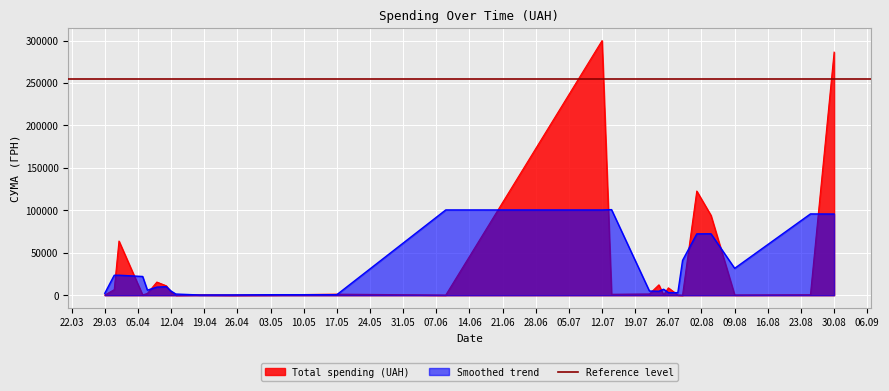

The chart shows a value of 330.3 at 1. True or false?

False